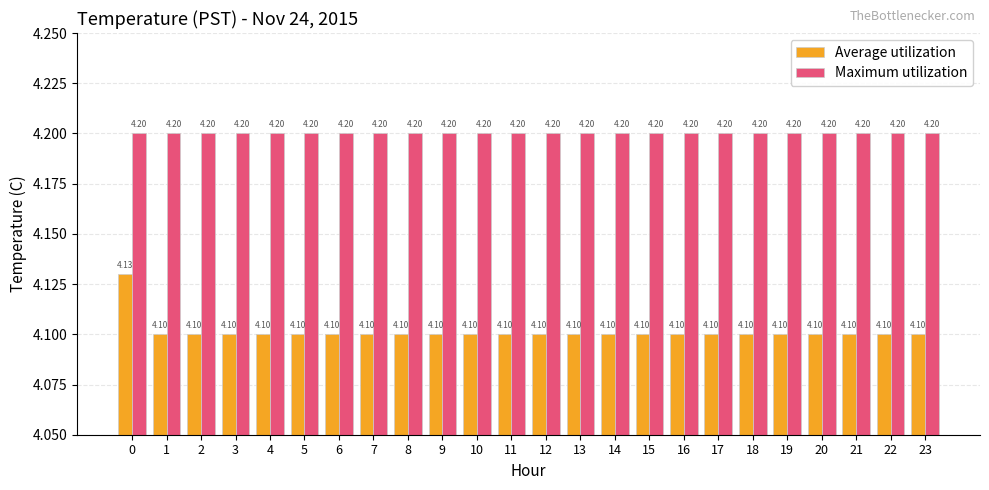

Does the chart contain any negative values?

No